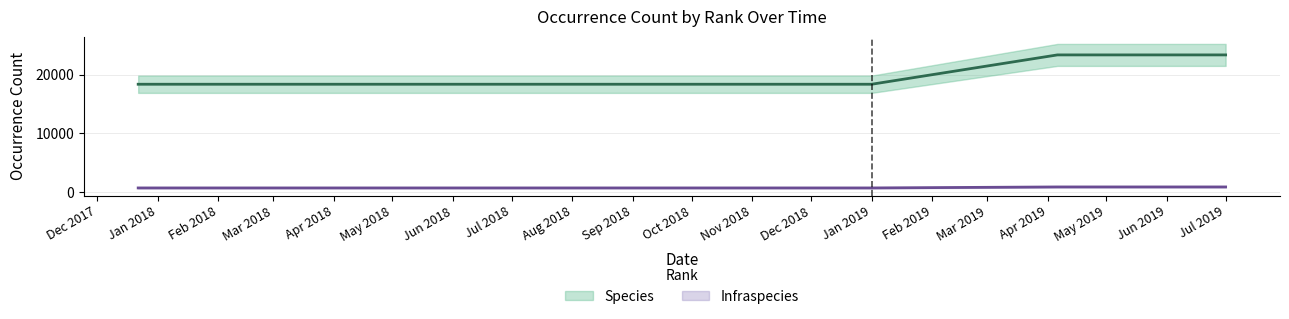

Which category has the highest value across all series?

2019-04-06